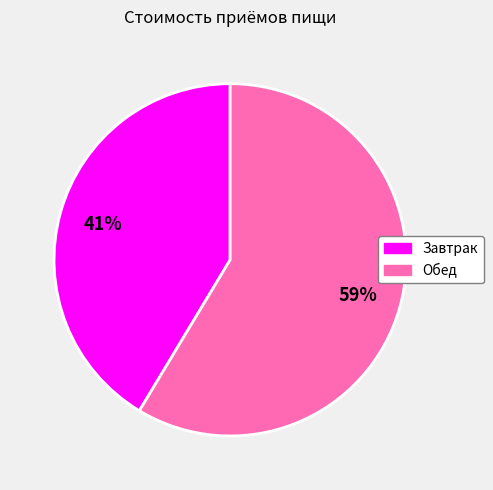

Which slice represents more than half of the pie?

Обед